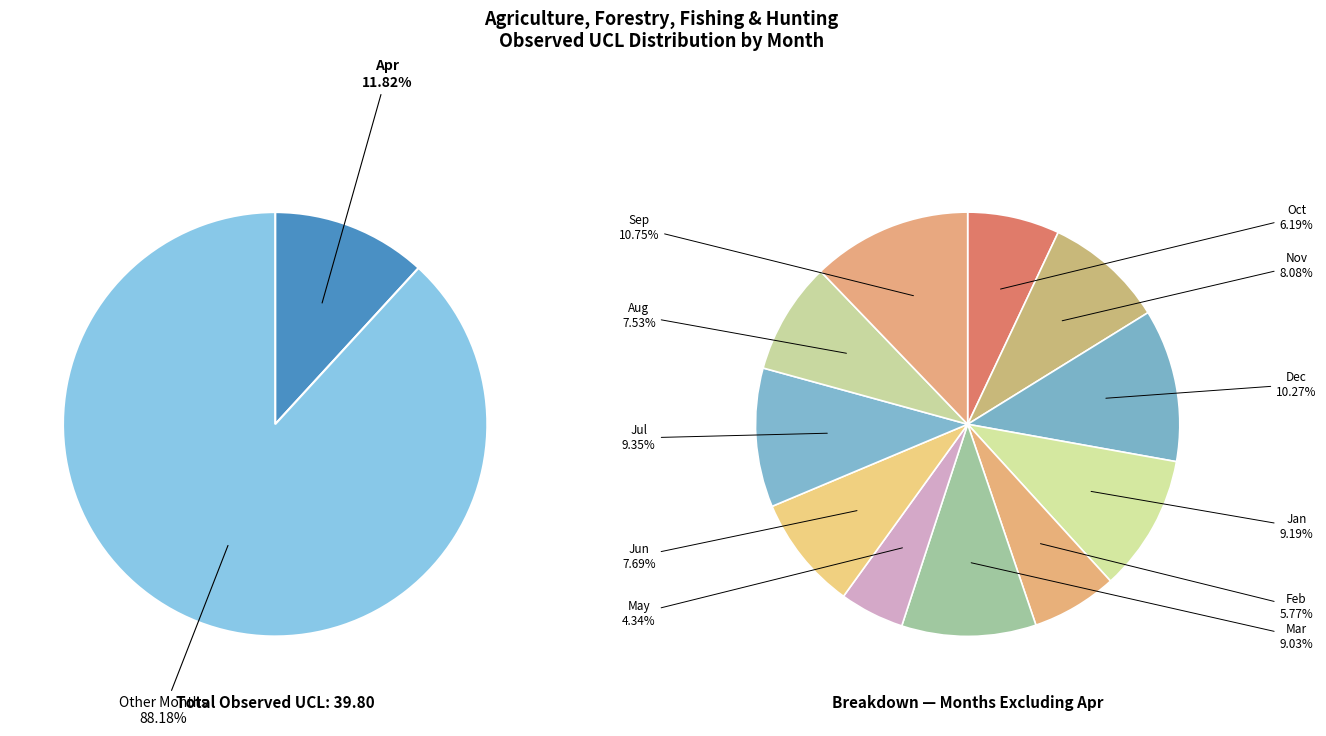

How many slices are in this pie chart?

12